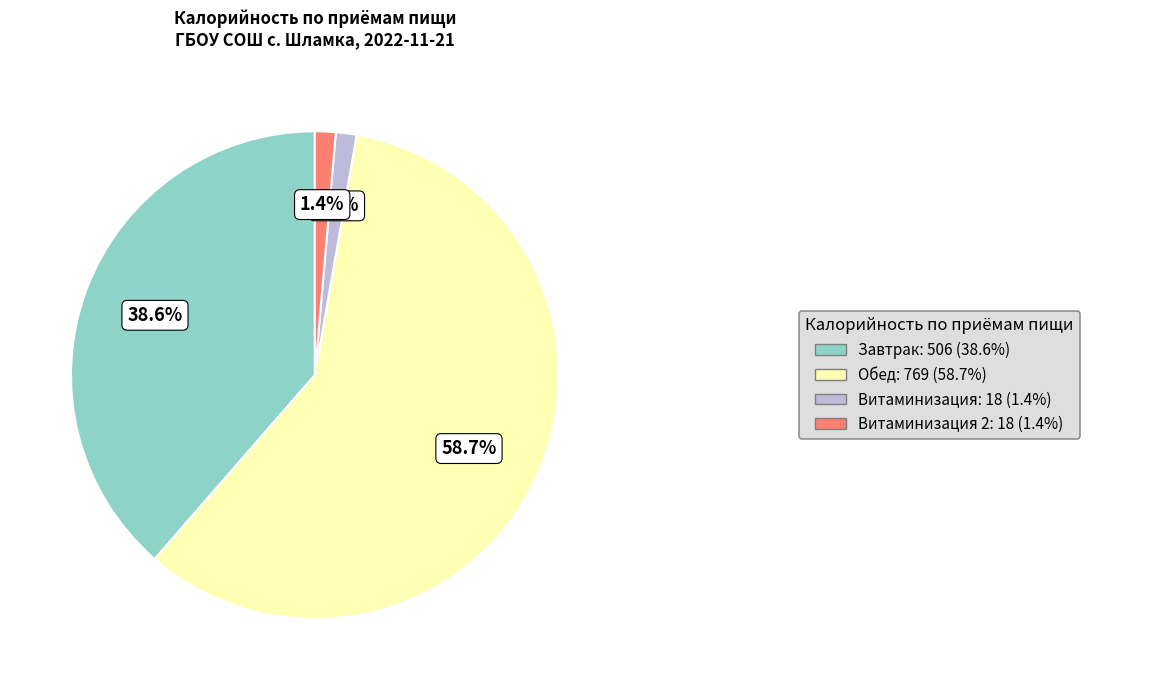

Does any single category account for the majority?

Yes